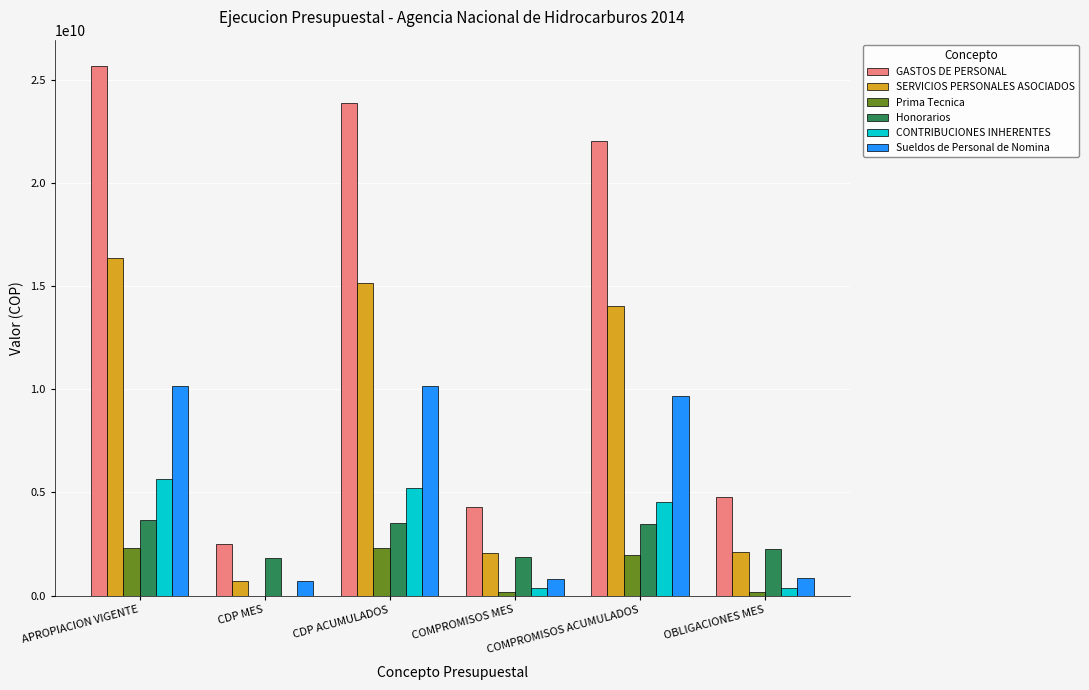

True or false: CONTRIBUCIONES INHERENTES has a value of 5227155710.0 at CDP ACUMULADOS.

True